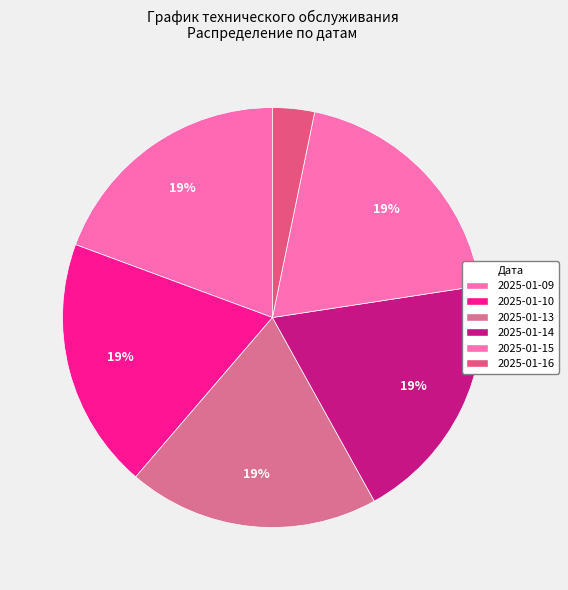

What portion of the pie excludes 2025-01-13?

80.6%